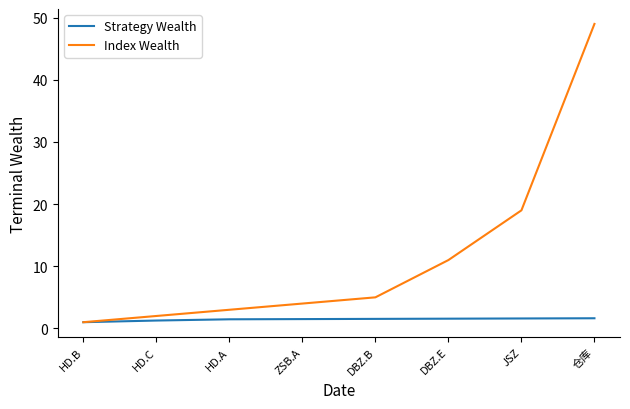

The value of Strategy Wealth at ZSB.A is 1.5. True or false?

True